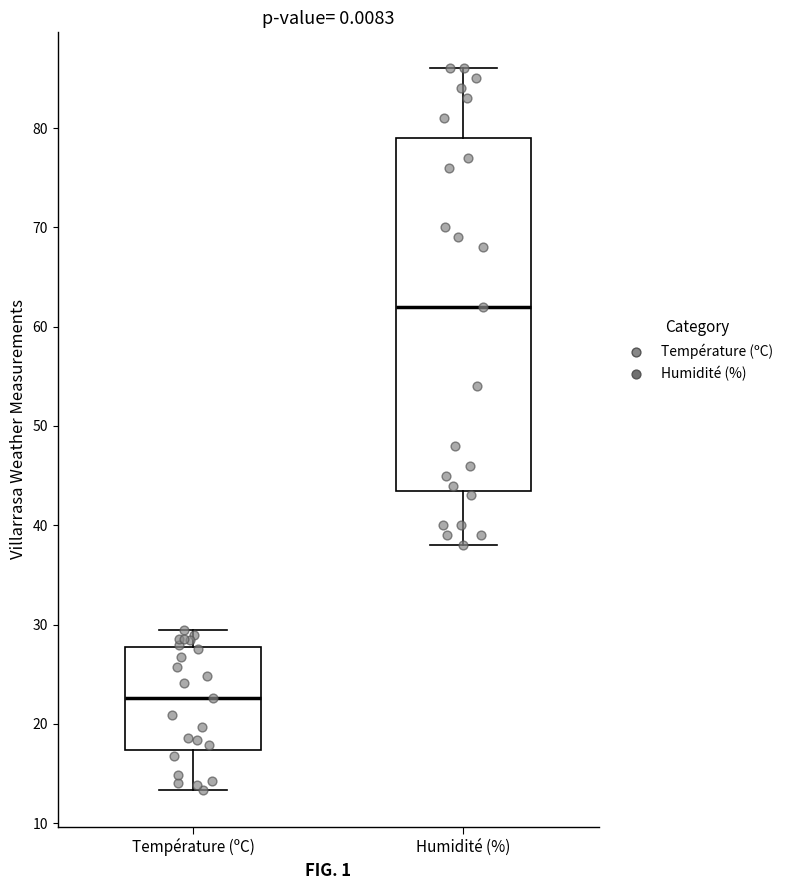

Where does the lower whisker of the box for Température (ºC) end on the y-axis? The values are not printed on the chart, so give them approximately, as read against the axis.

13